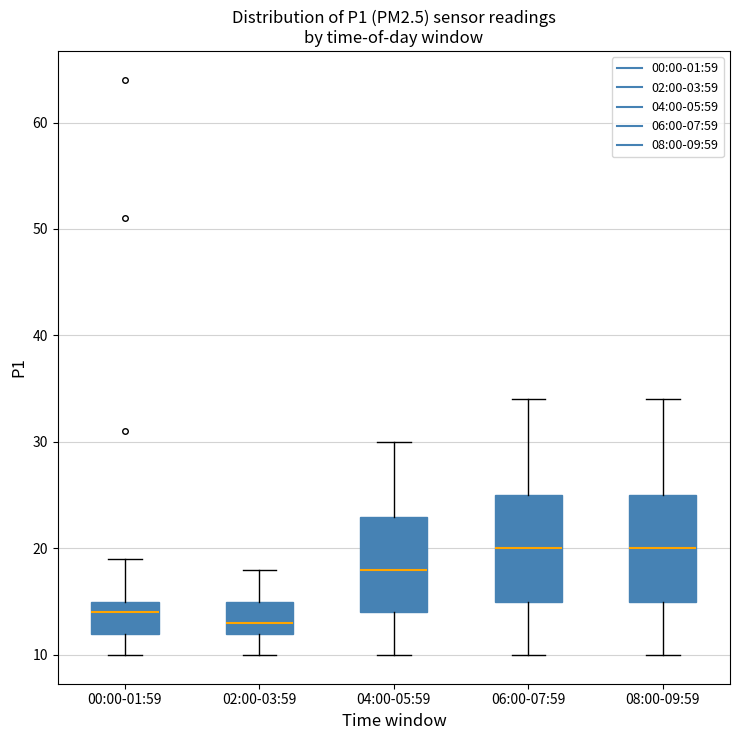

Which box's median line is the lowest?

02:00-03:59